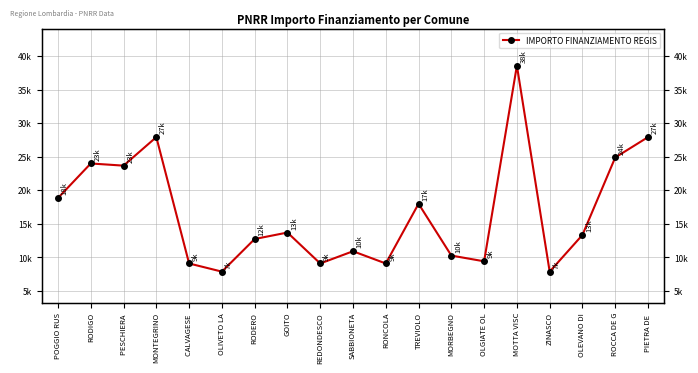

What is the sum of all values?

317363